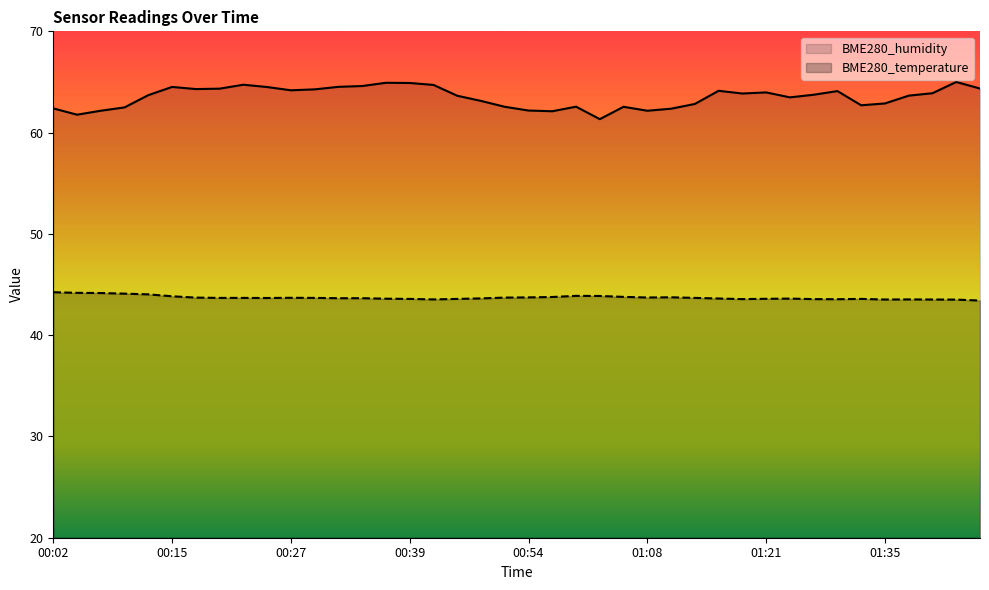

What is the label of the 9th point from the left?

00:22